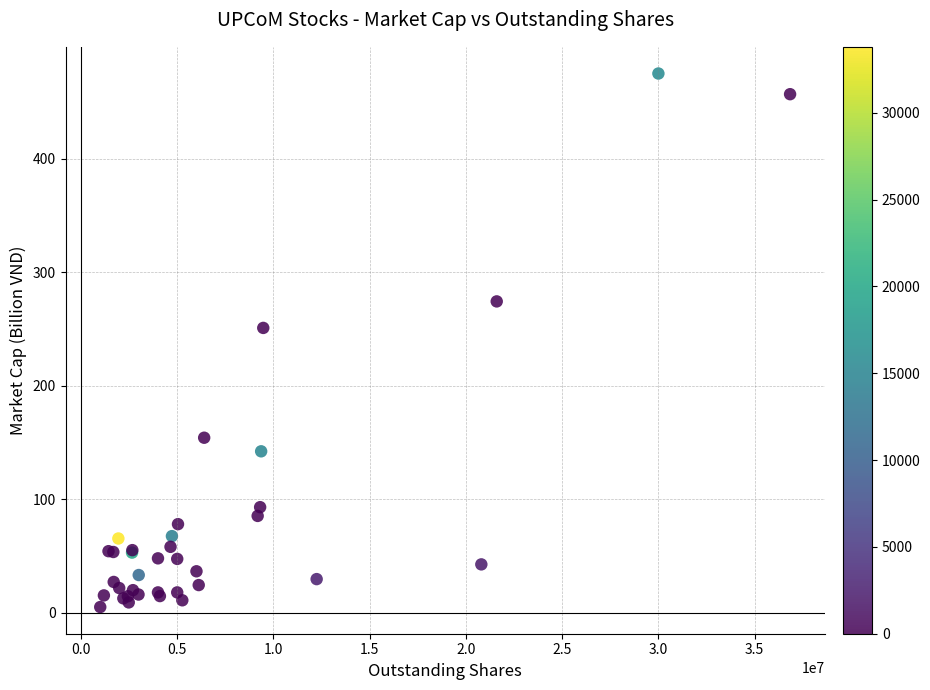

What Y value in the scatter plot is closest to 240?

251.0